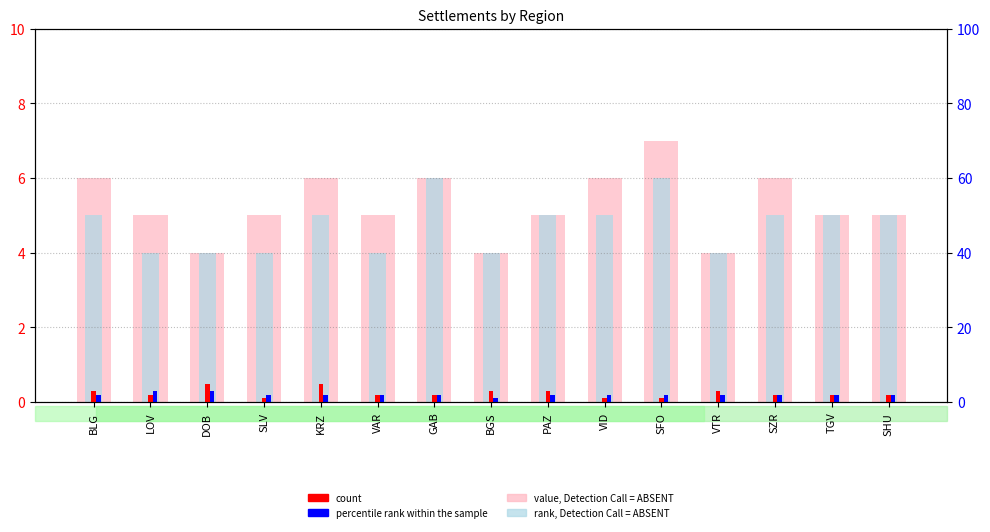

What is the difference between the maximum and second lowest values in the value, Detection Call = ABSENT series?

3